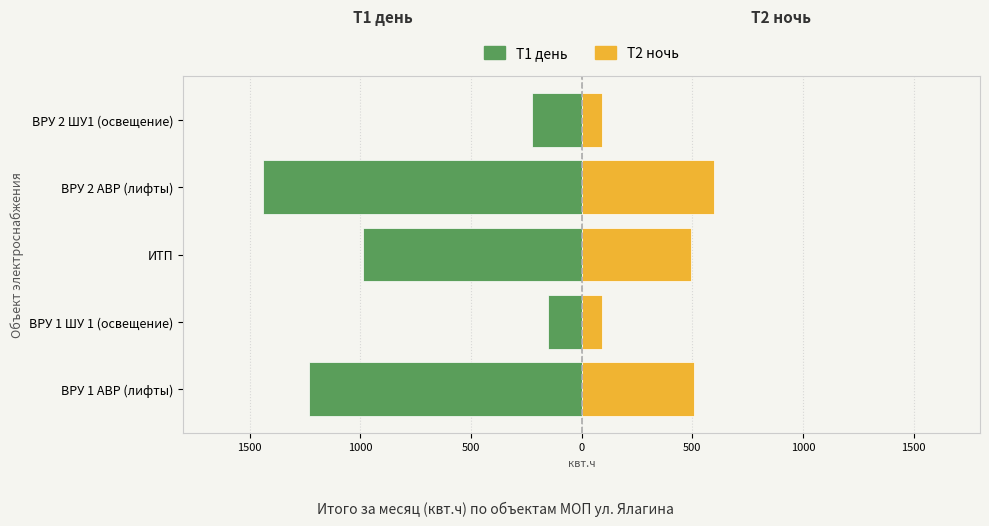

Reading left to right, extract all data points from this chart.

Т1 день: -1230	-153	-988	-1440	-226
Т2 ночь: 510	93	492	600	91